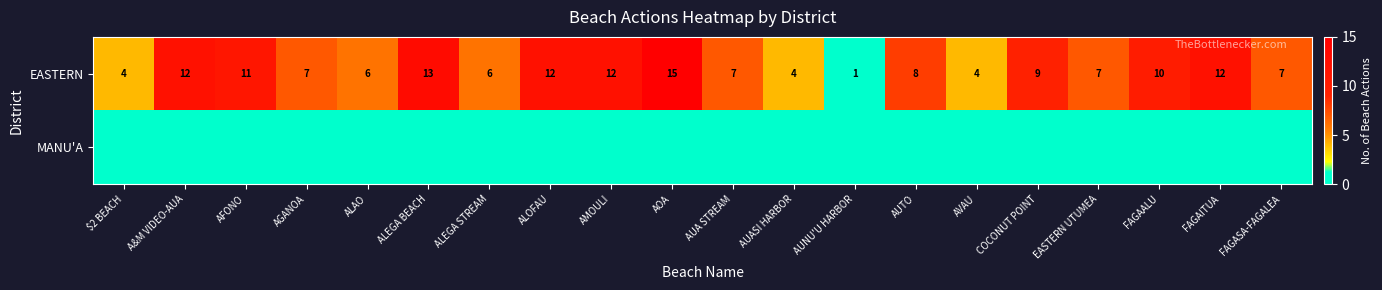

How many data points in EASTERN are less than 8?

10